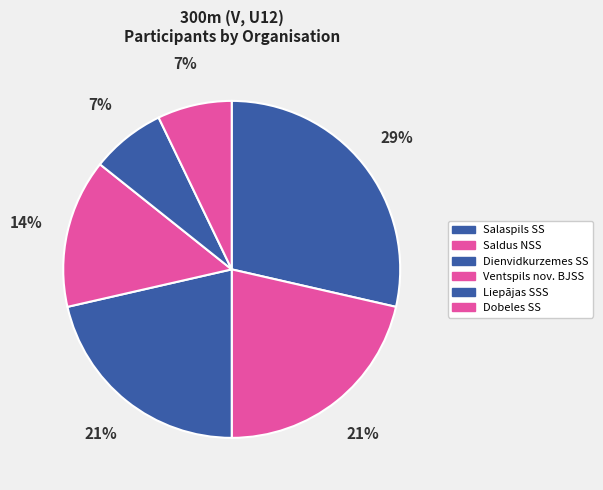

Is there a majority slice in this chart?

No